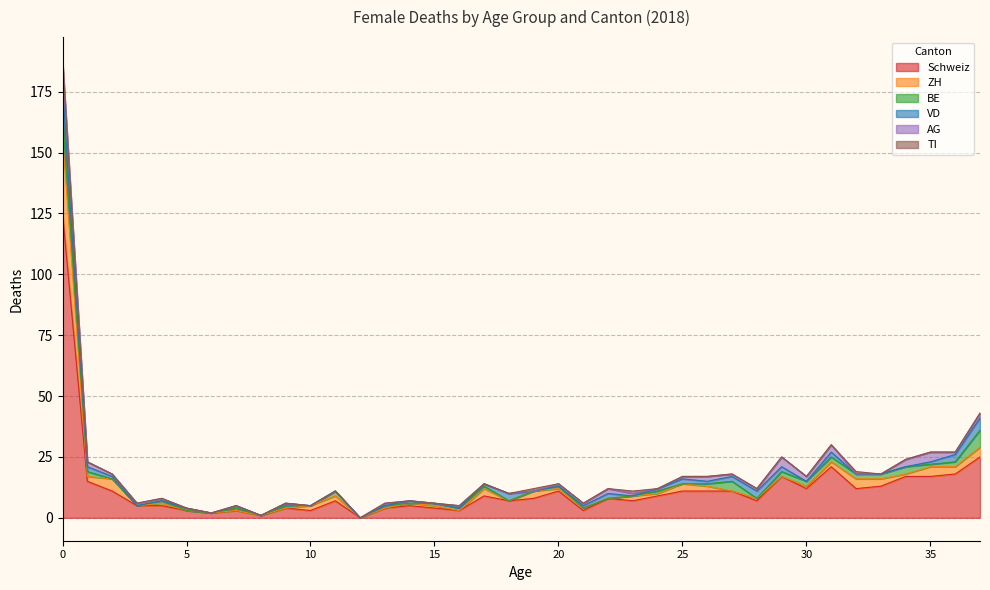

What is the sum of the BE values at 34 and 5?

3